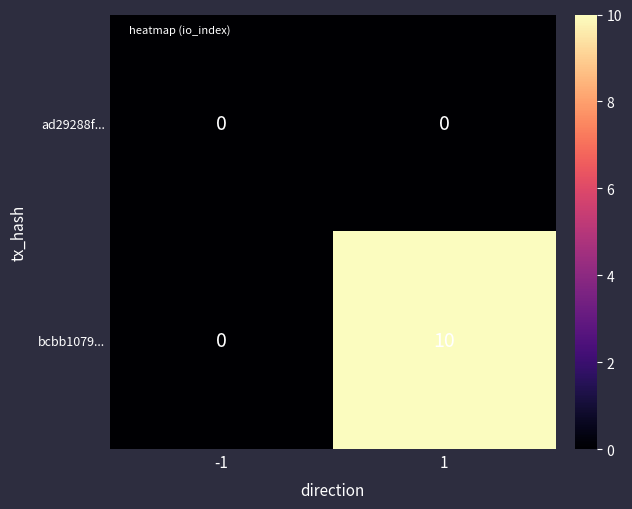

What is the maximum value shown in the chart?

10